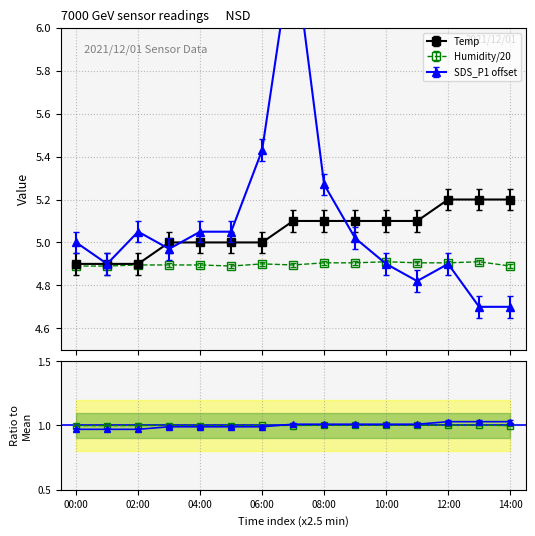

Between 00:00 and 11:00, which is larger?

11:00